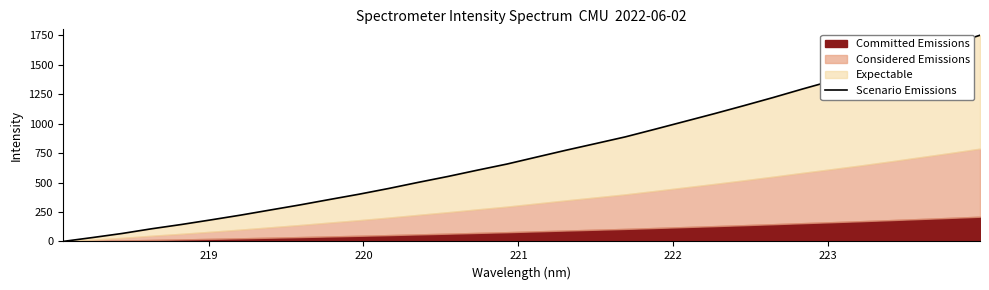

Count the number of values greater than 715.

16